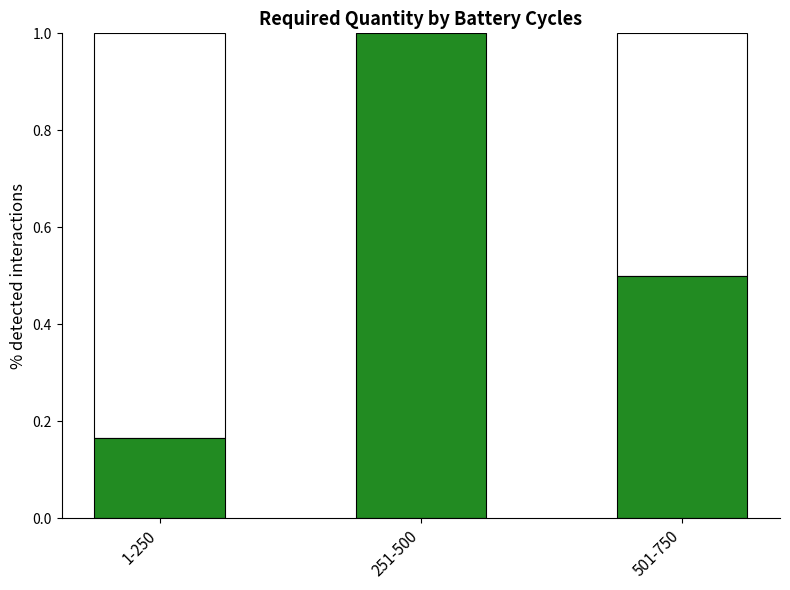

Which has a higher value, 501-750 or 1-250?

501-750